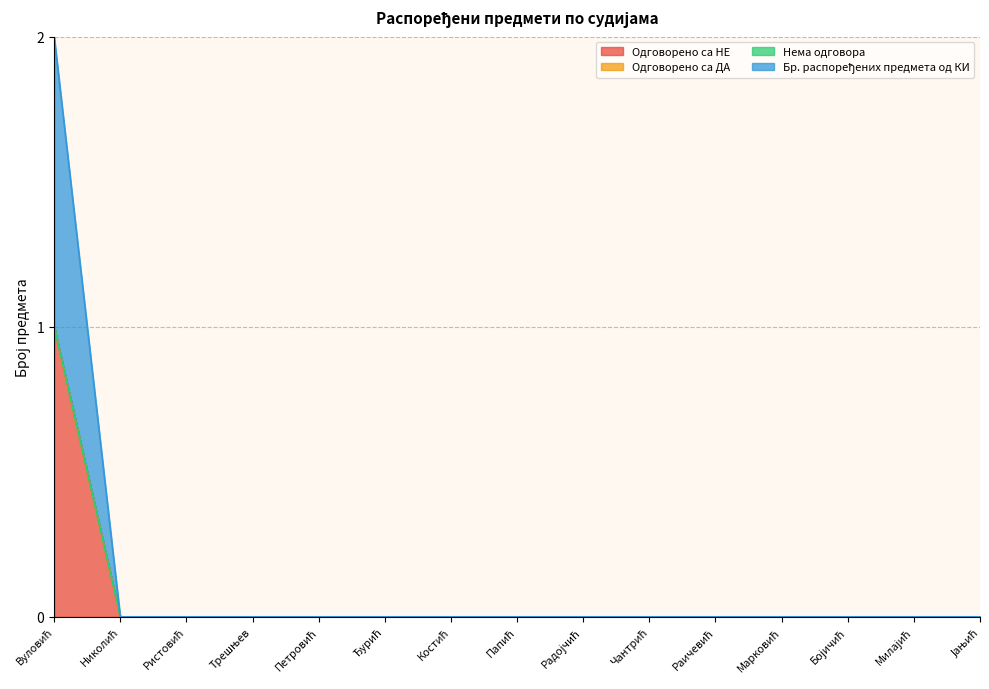

True or false: Одговорено са НЕ and Бр. распоређених предмета од КИ cross at least once.

False